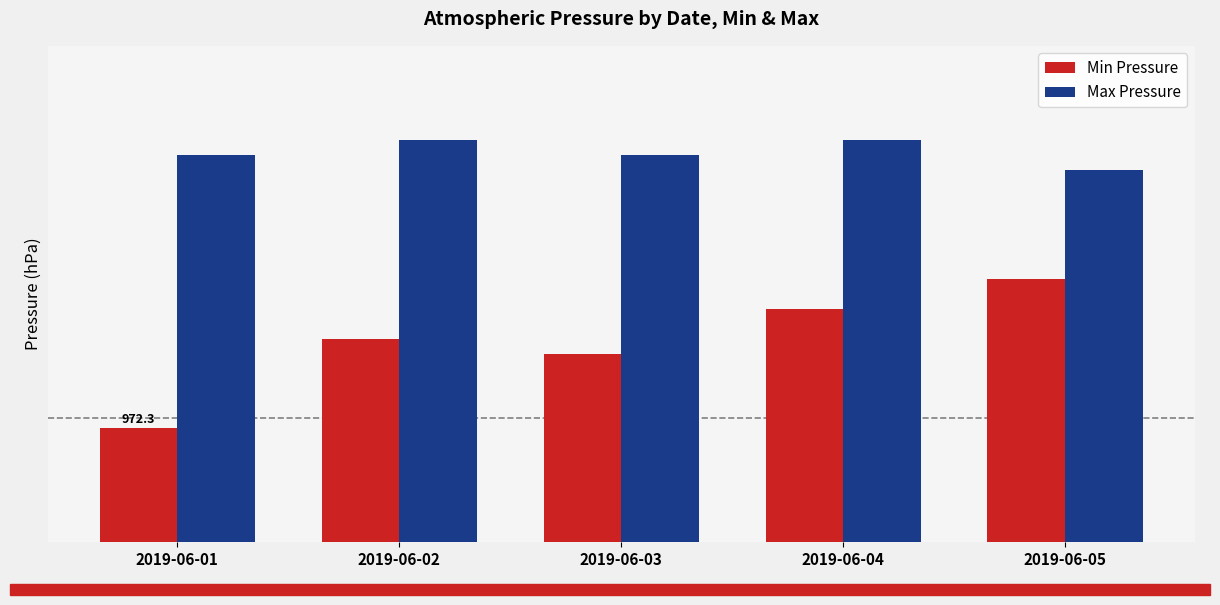

Are the bars grouped side by side (vs. stacked)?

Yes